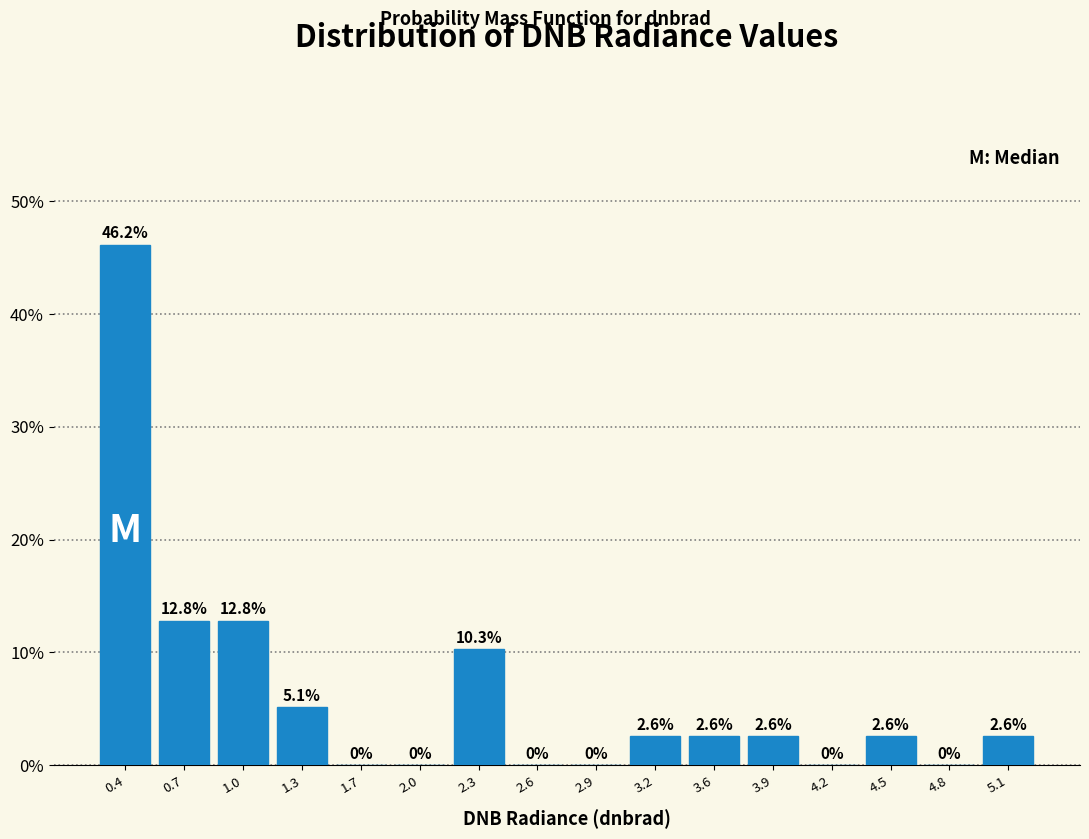

What is the height of the bar covering 0.85 to 1.20 on the x-axis? The bar edges are not printed on the chart, so give them approximately, as read against the axis.

12.8